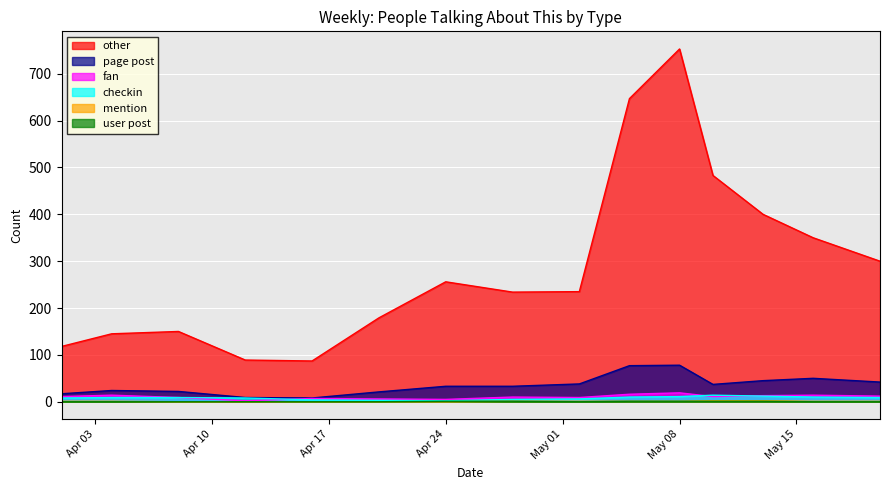

Which category has the lowest value across all series?

2018-04-08